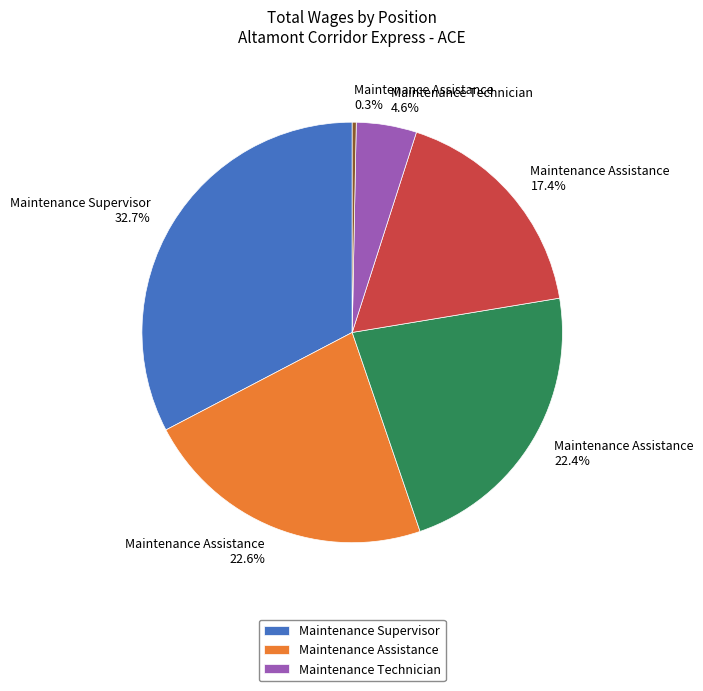

Is there a majority slice in this chart?

No